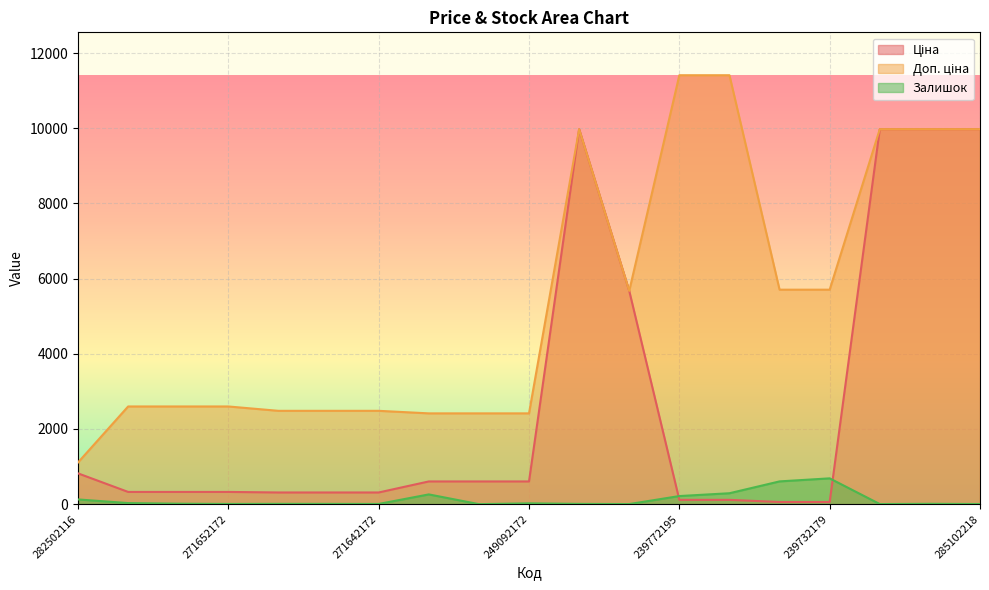

The Доп. ціна series shows 2598.3 at 271652174. True or false?

True